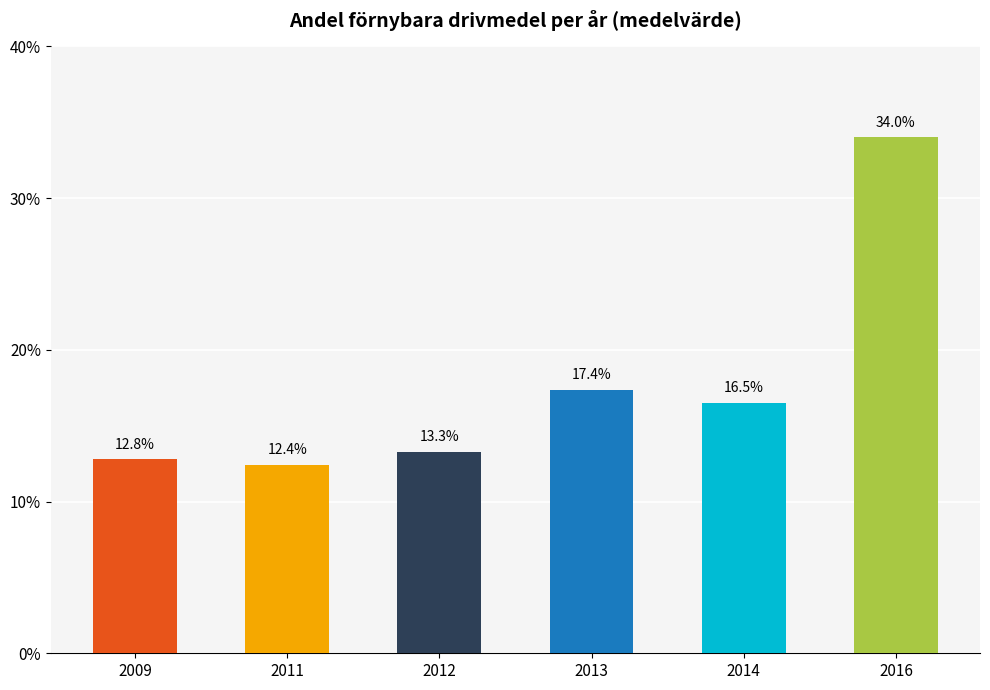

What is the difference between the maximum and minimum values?

21.6